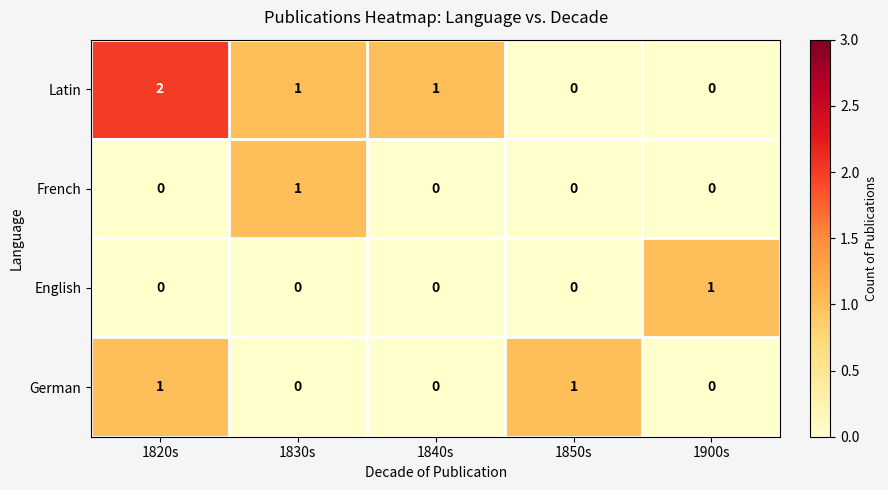

Which label corresponds to the largest value in the chart?

1820s